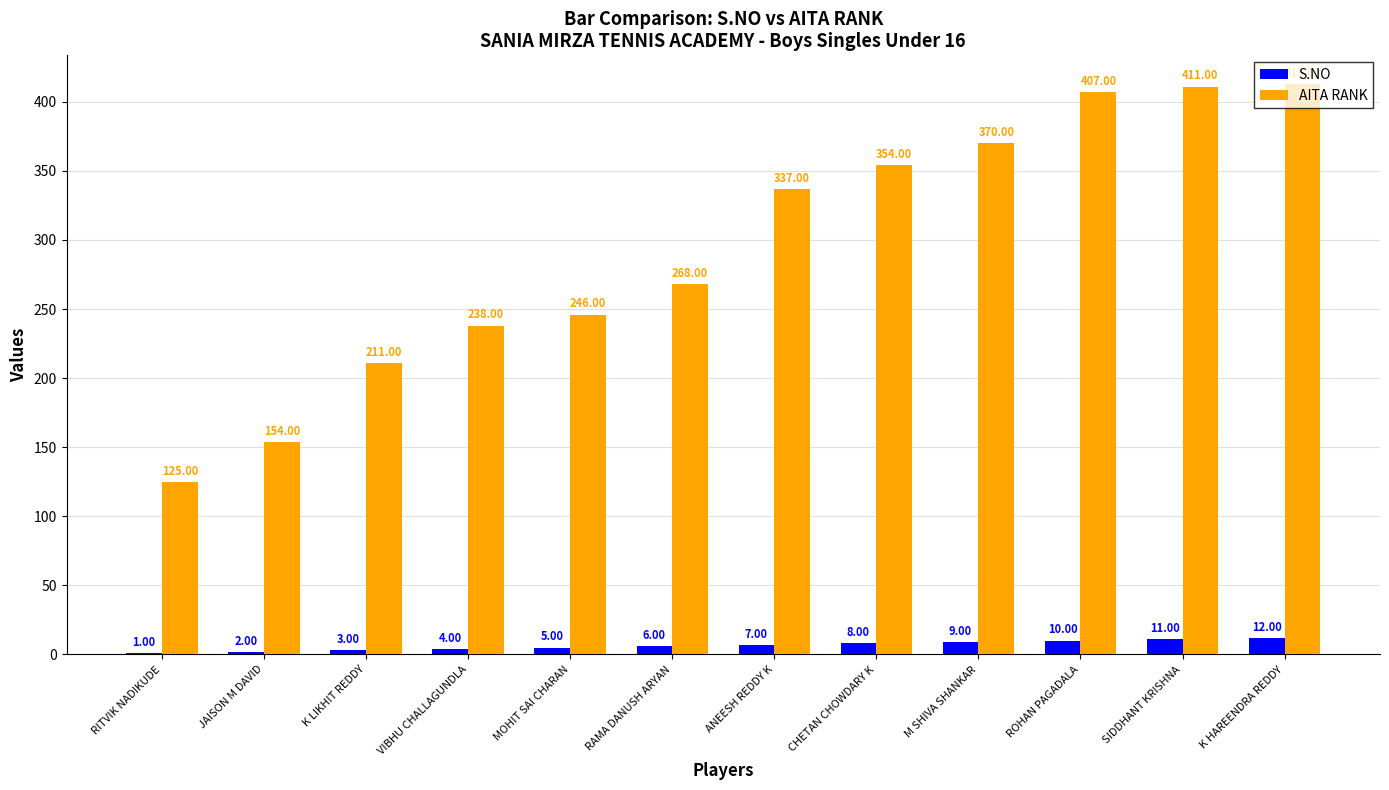

What is the highest value of the AITA RANK series?

413